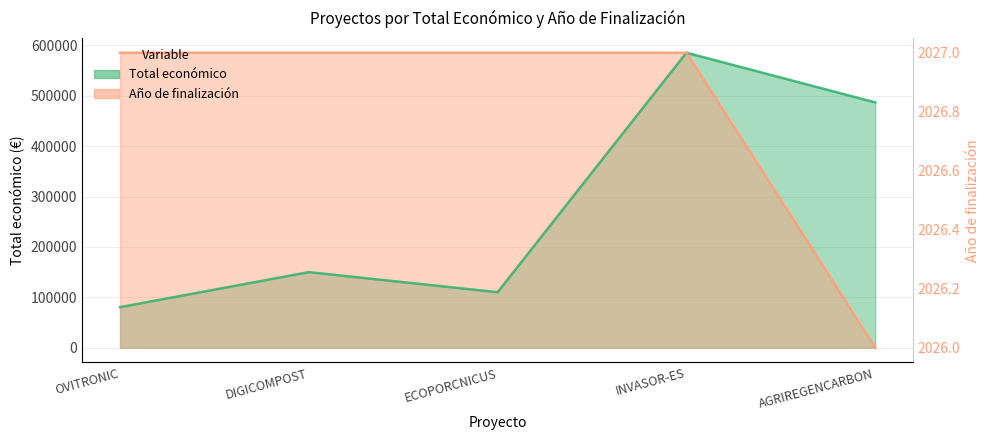

What position from the right is ECOPORCNICUS?

3